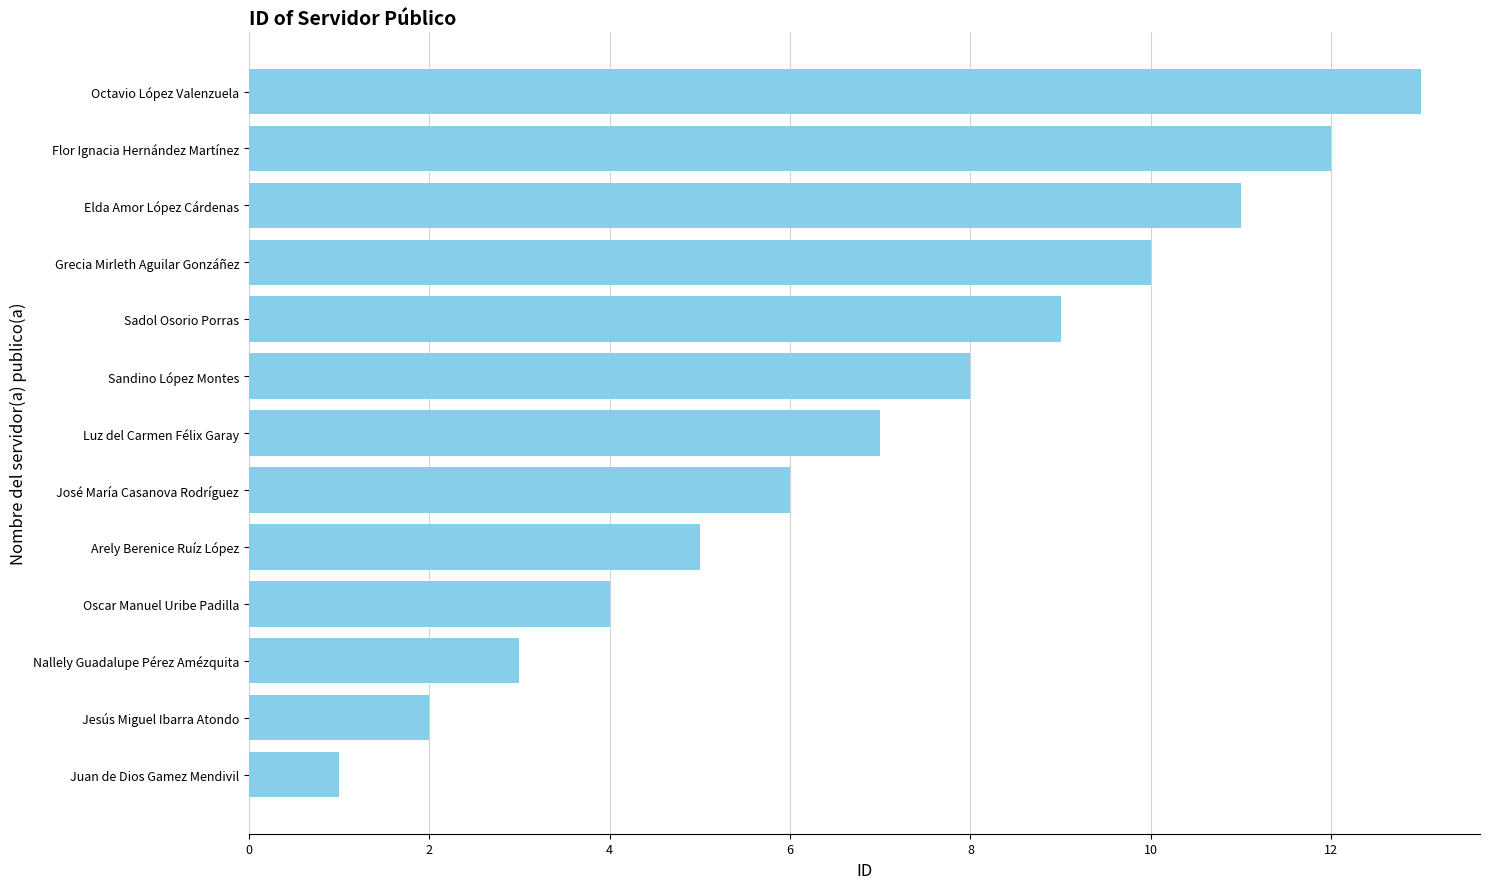

The chart shows a value of 7 at Octavio López Valenzuela. True or false?

False